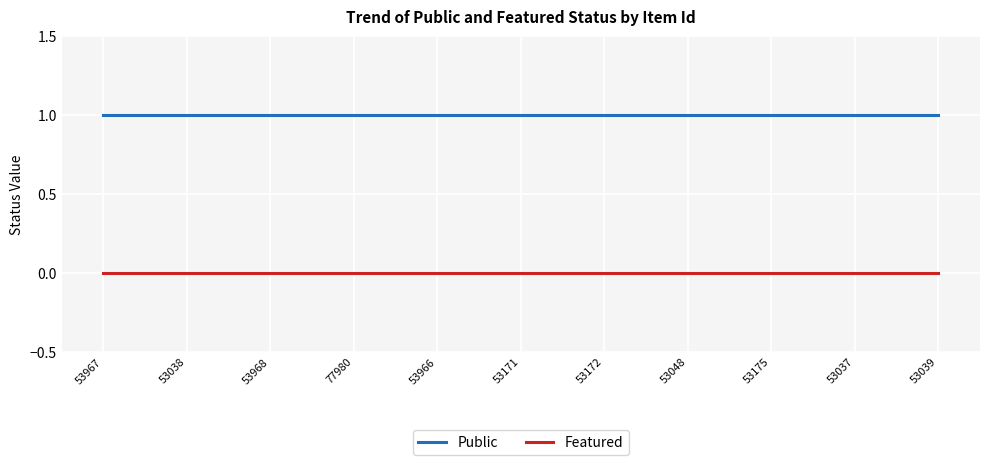

Does the chart display data point markers on the line(s)?

No